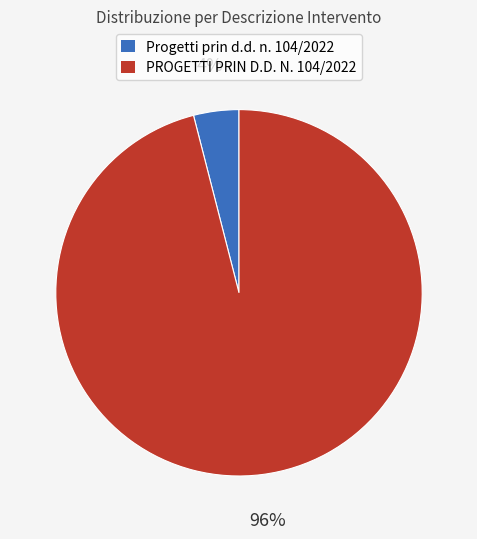

What percentage is the Progetti prin d.d. n. 104/2022 slice, to the nearest percent?

4%